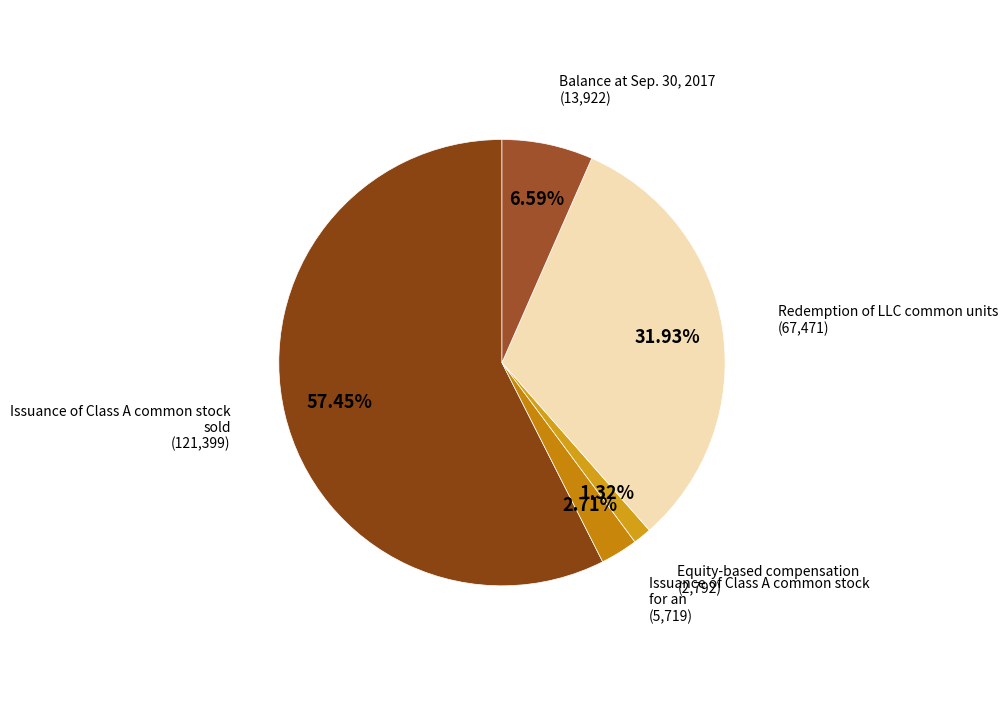

Is there a majority slice in this chart?

Yes